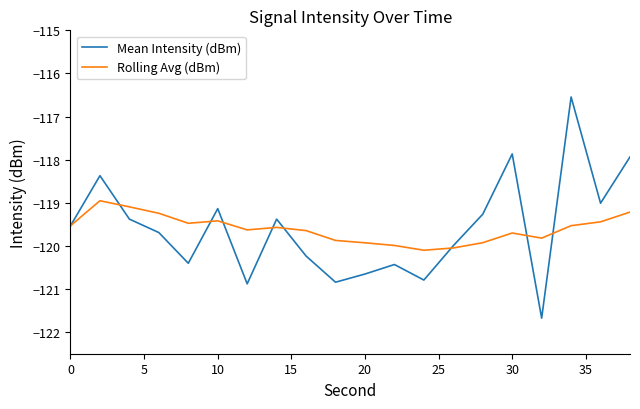

What is the minimum value for Mean Intensity (dBm)?

-121.7